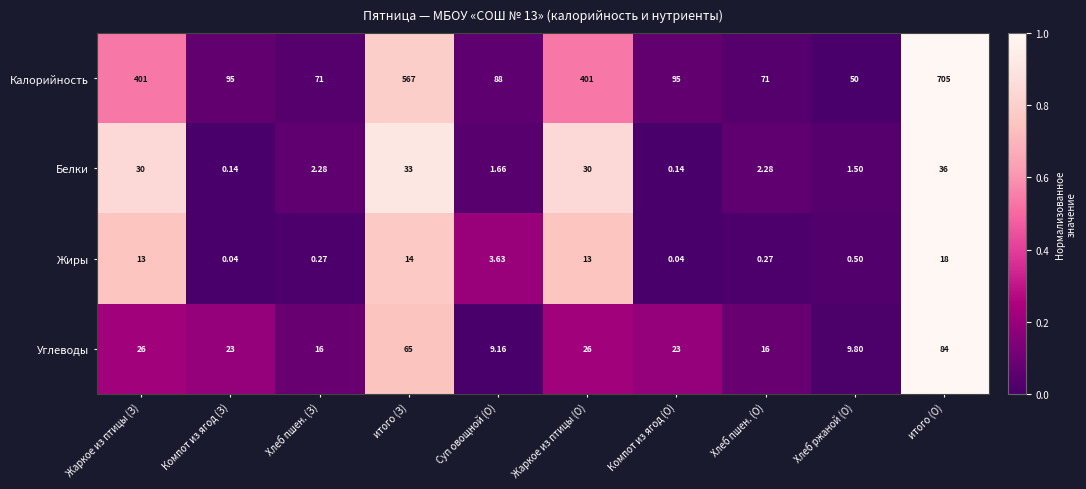

Which category has the highest value in the Углеводы series?

итого (О)